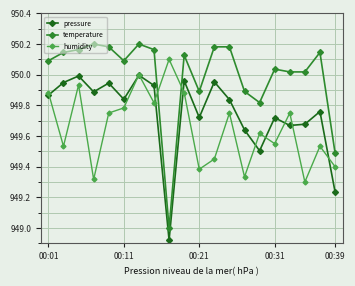

True or false: pressure and temperature intersect in this chart.

False